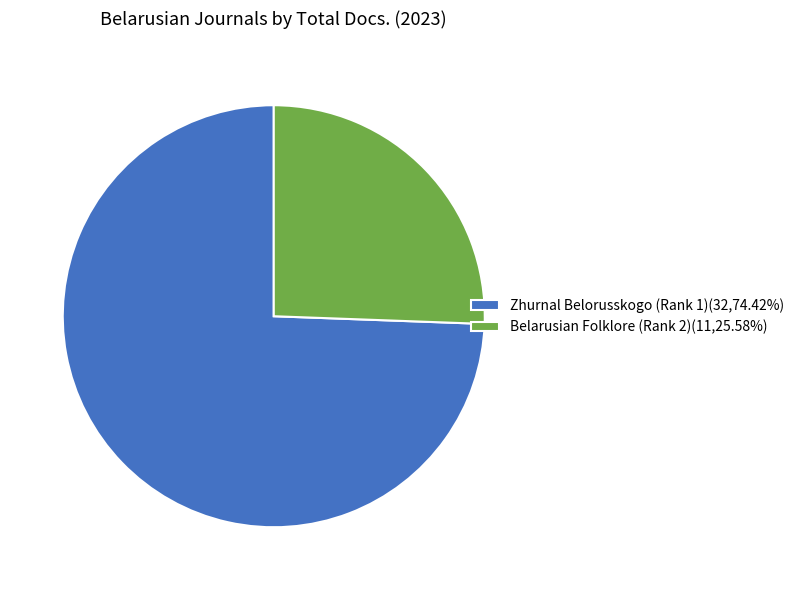

Combined, do Belarusian Folklore (Rank 2)(11,25.58%) and Zhurnal Belorusskogo (Rank 1)(32,74.42%) account for over 50%?

Yes